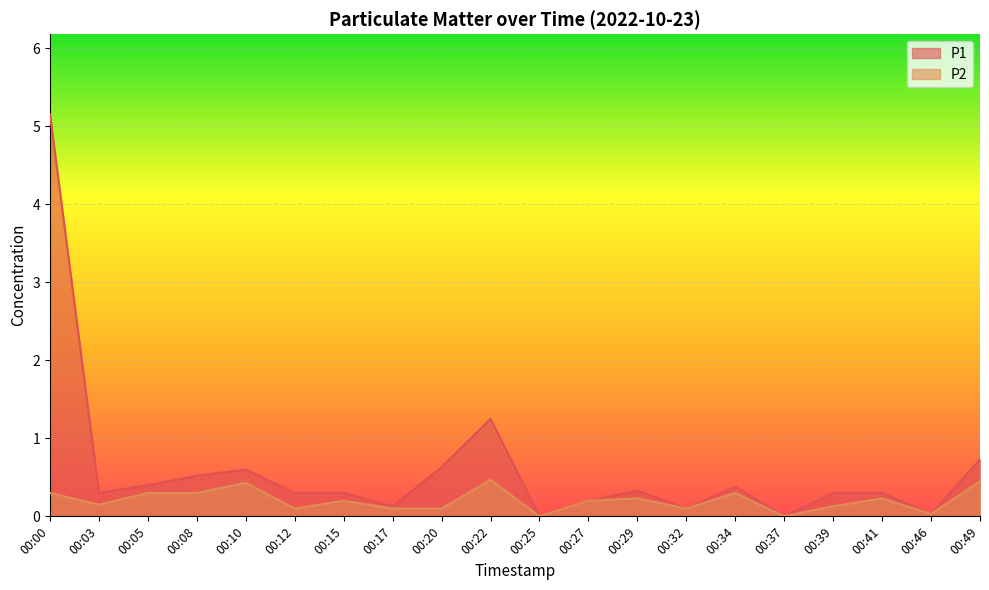

True or false: P1 and P2 intersect in this chart.

False